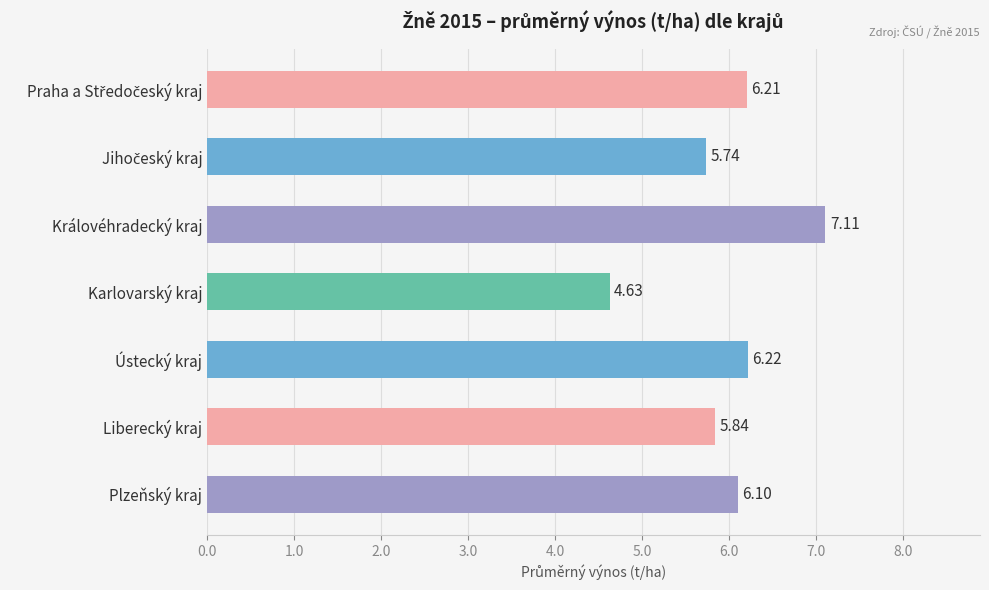

Which has a higher value, Ústecký kraj or Plzeňský kraj?

Ústecký kraj